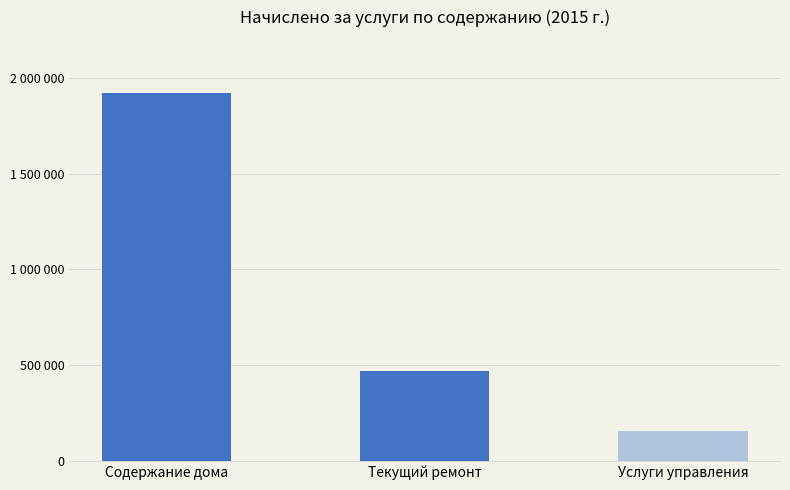

Are the bars horizontal?

No